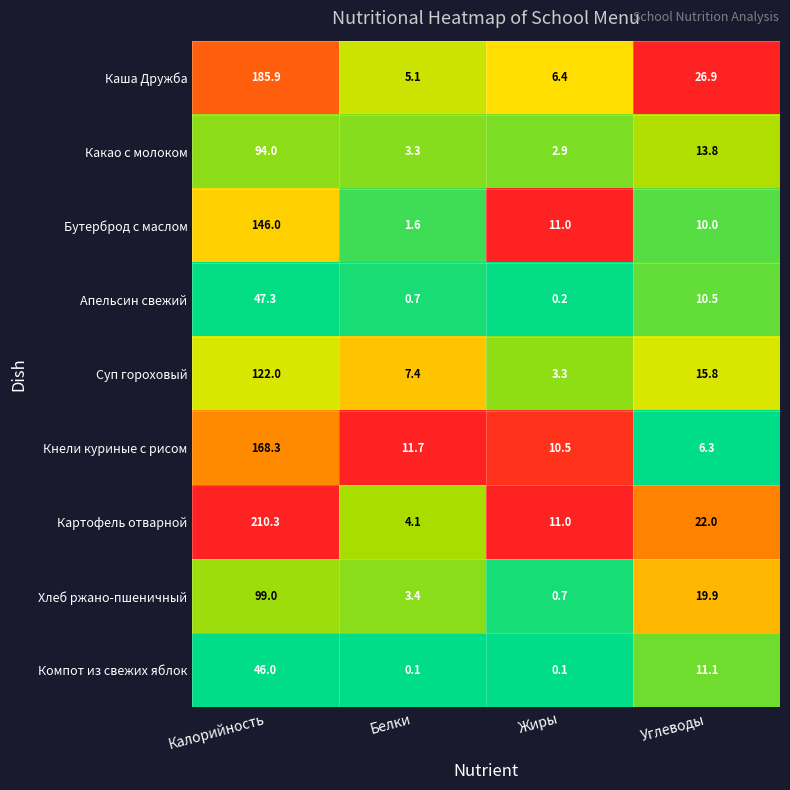

What is the difference between the Хлеб ржано-пшеничный values at Калорийность and Углеводы?

79.1